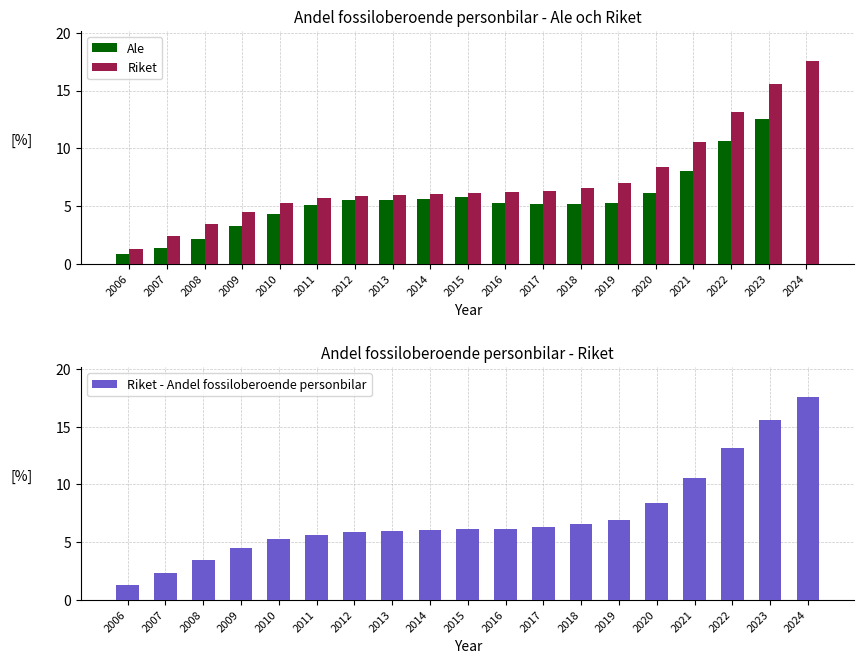

Which series has the largest total across all categories?

Riket